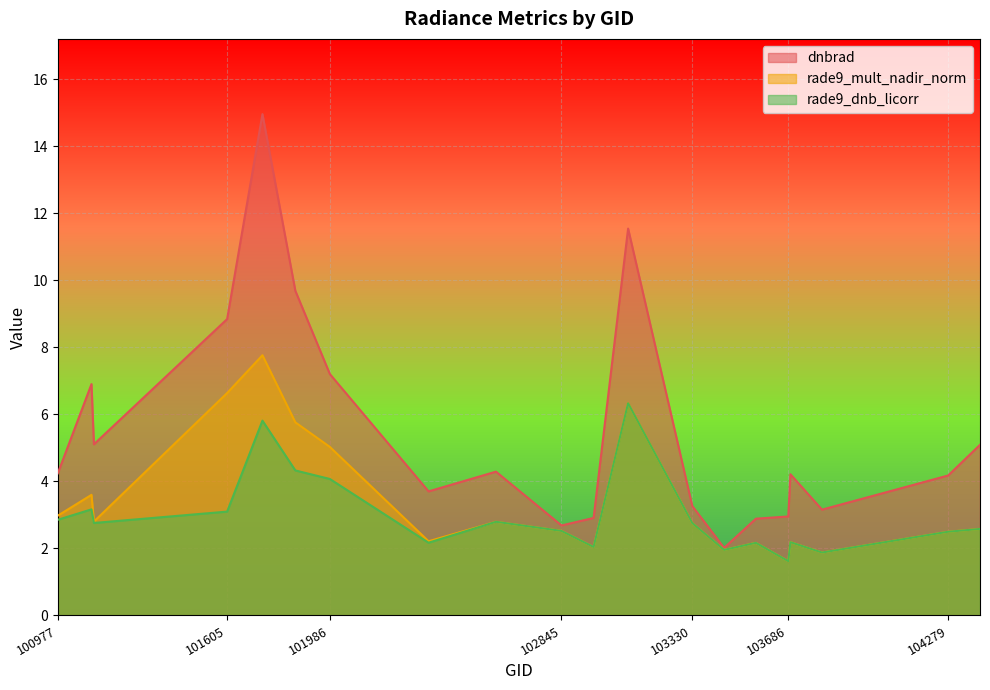

Count the number of data series in this chart.

3